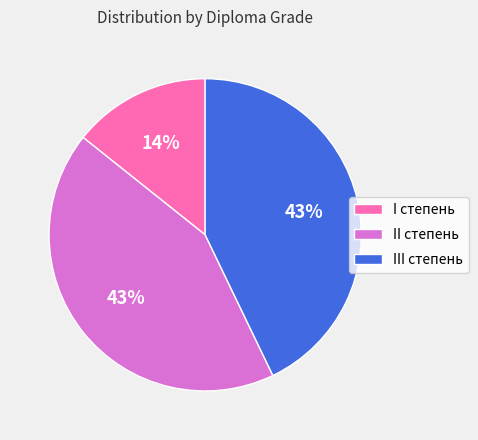

Is II степень the majority of the pie?

No